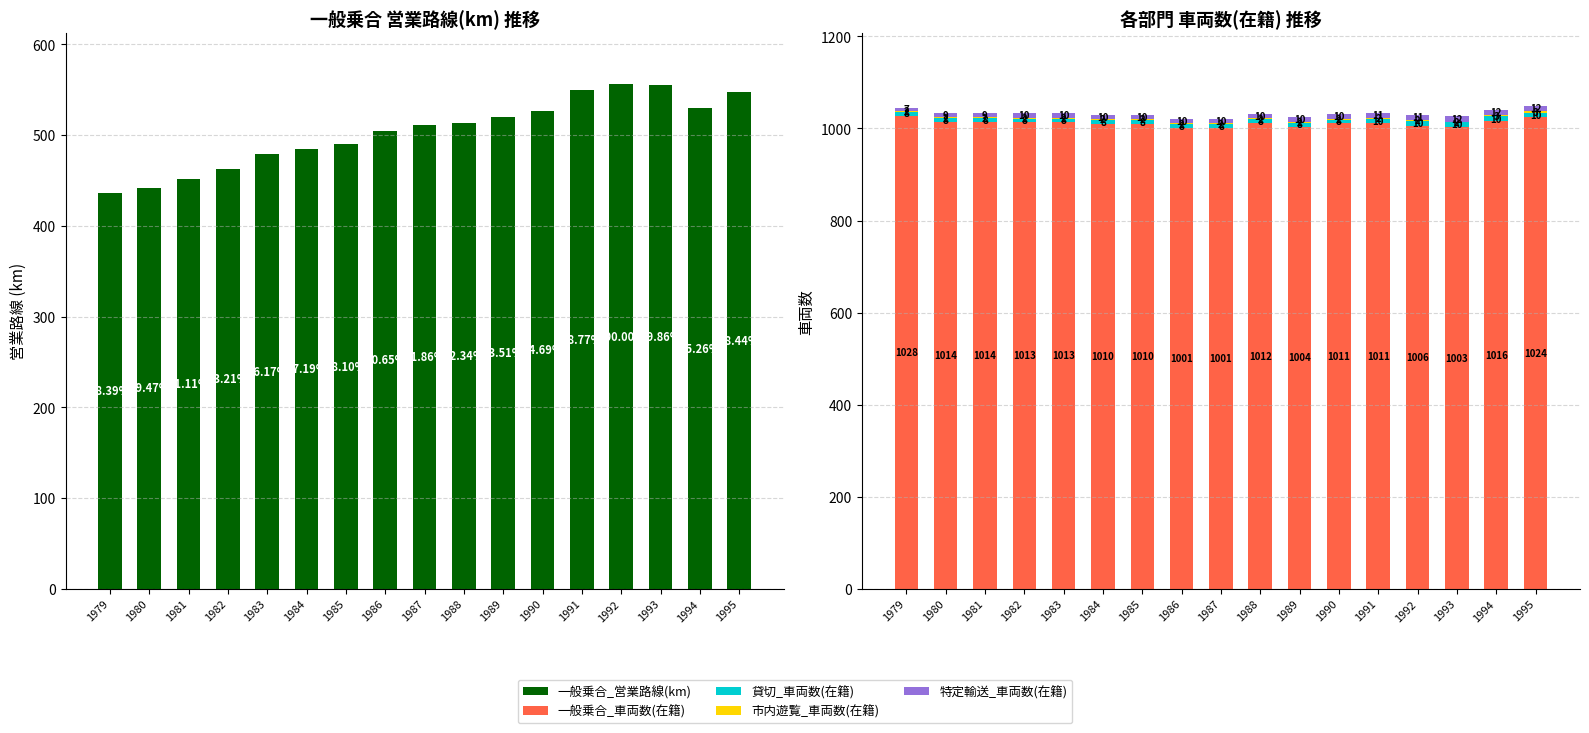

What is the average value of the 市内遊覧_車両数(在籍) series?

2.1